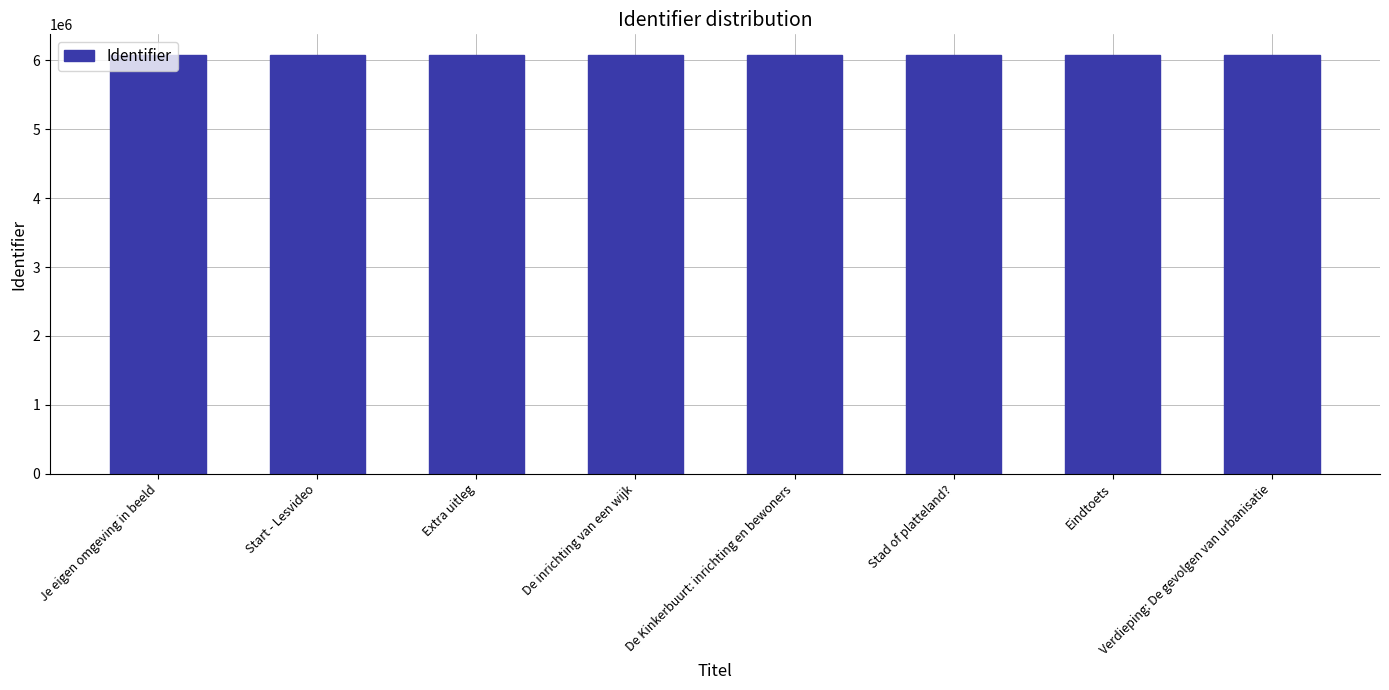

What is the sum of the values at Stad of platteland? and Verdieping: De gevolgen van urbanisatie?

12148470